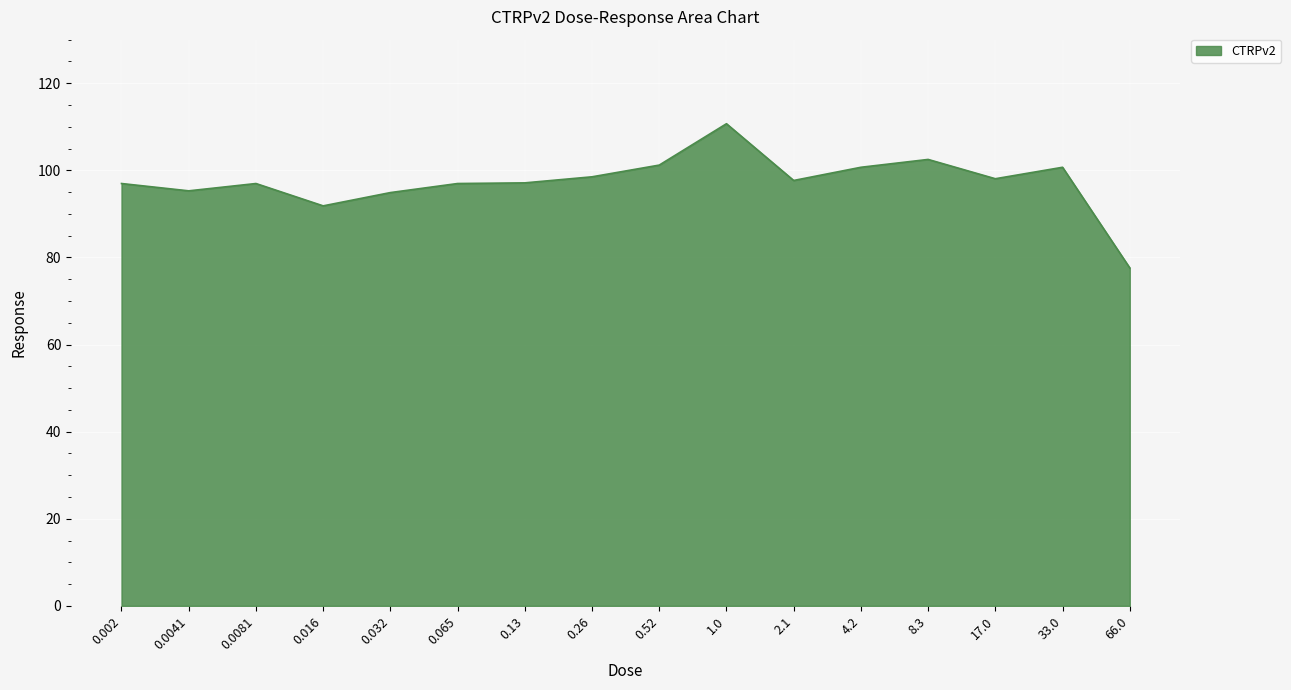

What is the difference between the values at 0.065 and 0.016?

5.1